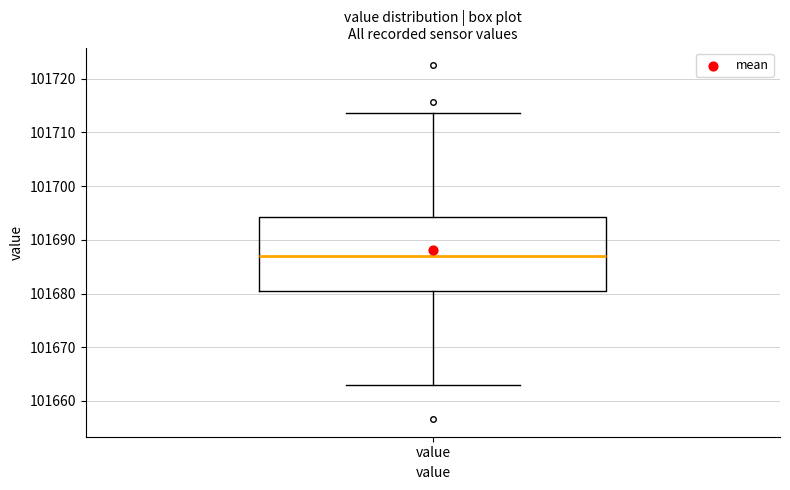

Where is the lower edge of the box for value on the y-axis? The values are not printed on the chart, so give them approximately, as read against the axis.

101681